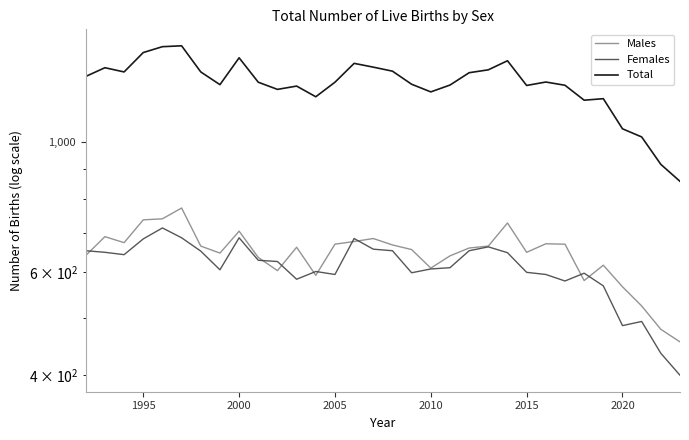

How many values in the Females series are below 625?

16